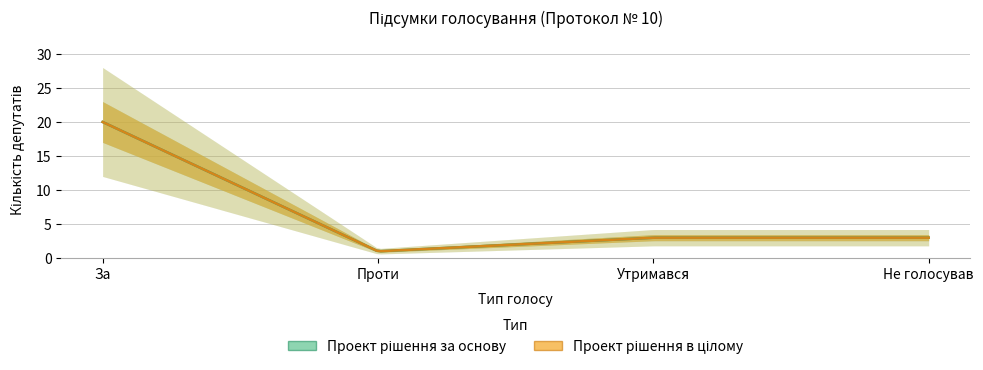

Which category has the lowest value in the Проект рішення за основу series?

Проти